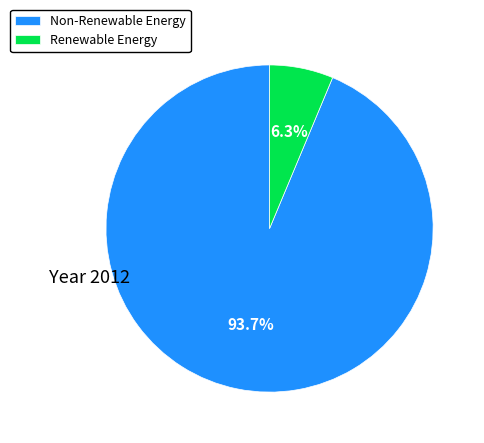

Count the number of slices in the pie.

2